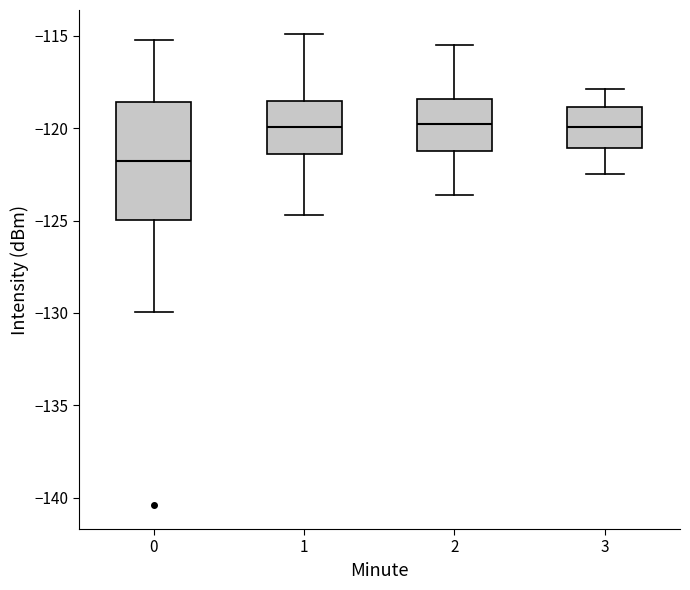

Reading left to right, transcribe this box plot: for each box, give where its median line is, the range the box spans, and where its two whiskers end, as read against the y-axis. The values are not printed on the chart, so give them approximately, as read against the axis.

0: median -122.0, box -125.0 to -118.5, whiskers -130.0 to -115.0
1: median -120.0, box -121.5 to -118.5, whiskers -124.5 to -115.0
2: median -119.5, box -121.0 to -118.5, whiskers -123.5 to -115.5
3: median -120.0, box -121.0 to -119.0, whiskers -122.5 to -118.0